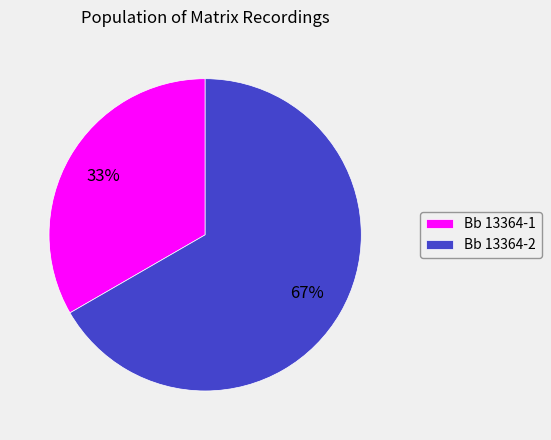

Which category has the biggest portion of the pie?

Bb 13364-2